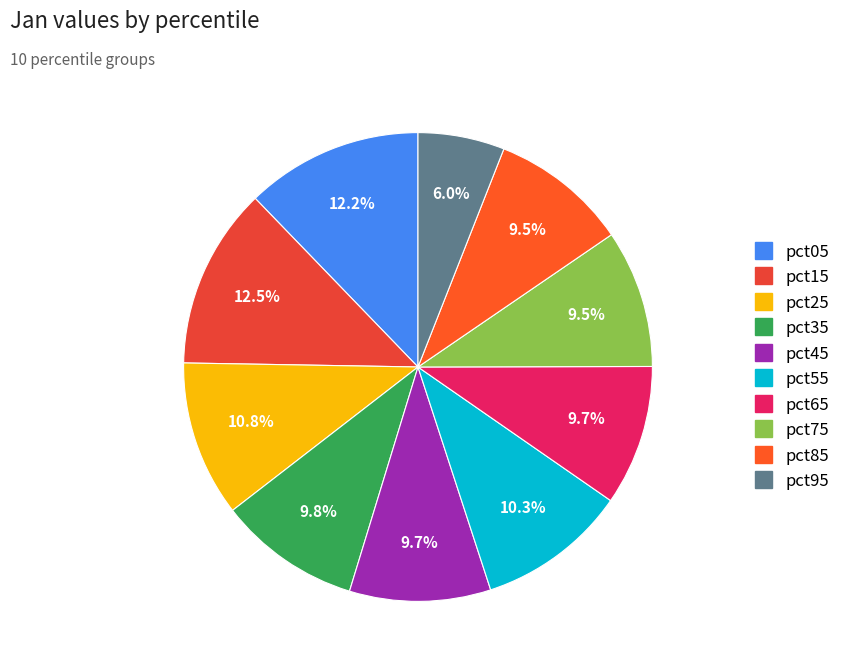

True or false: pct65 accounts for 10% of the total.

True